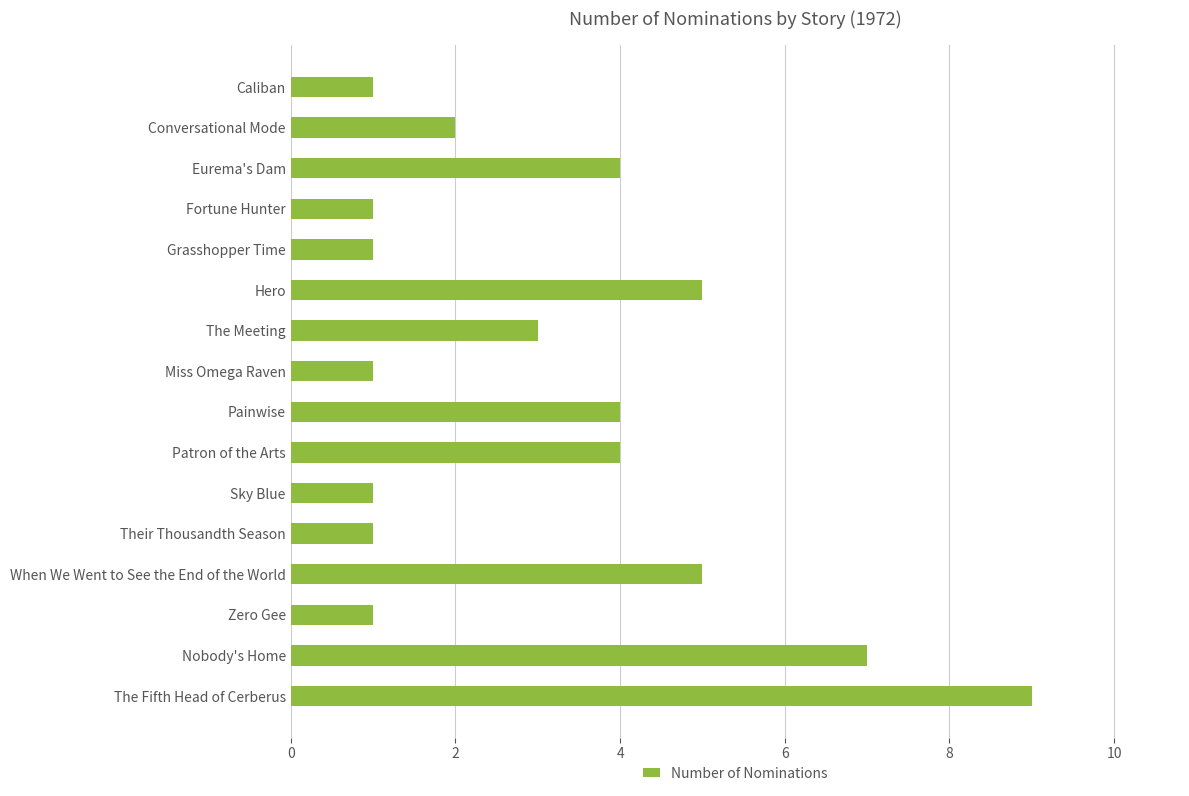

What is the change in value from The Meeting to When We Went to See the End of the World?

+2